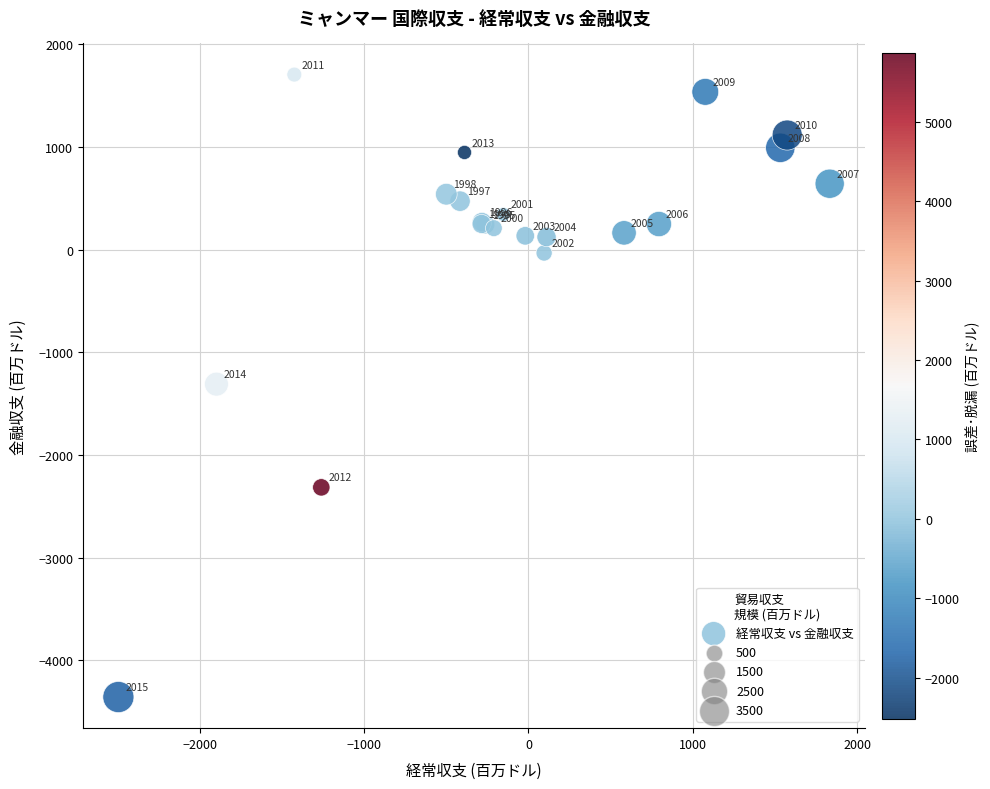

What Y value in the scatter plot is closest to -1325?

-1309.4